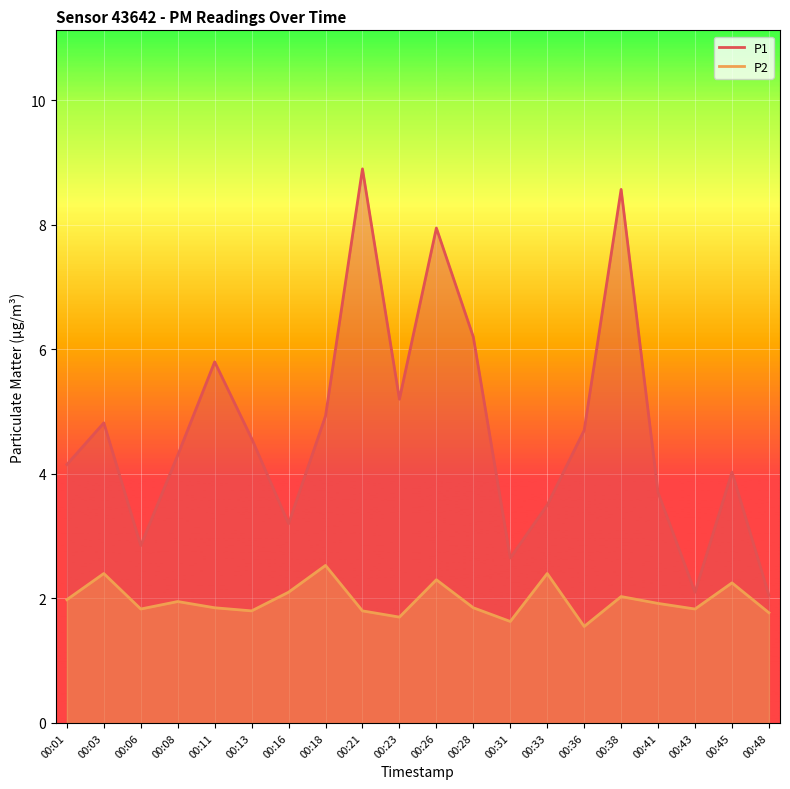

Reading right to left, what are all the values shown in this chart?

P1: 2.0	4.0	2.1	3.7	8.6	4.7	3.5	2.6	6.2	8.0	5.2	8.9	4.9	3.2	4.6	5.8	4.3	2.9	4.8	4.2
P2: 1.8	2.2	1.8	1.9	2.0	1.6	2.4	1.6	1.9	2.3	1.7	1.8	2.5	2.1	1.8	1.9	1.9	1.8	2.4	2.0